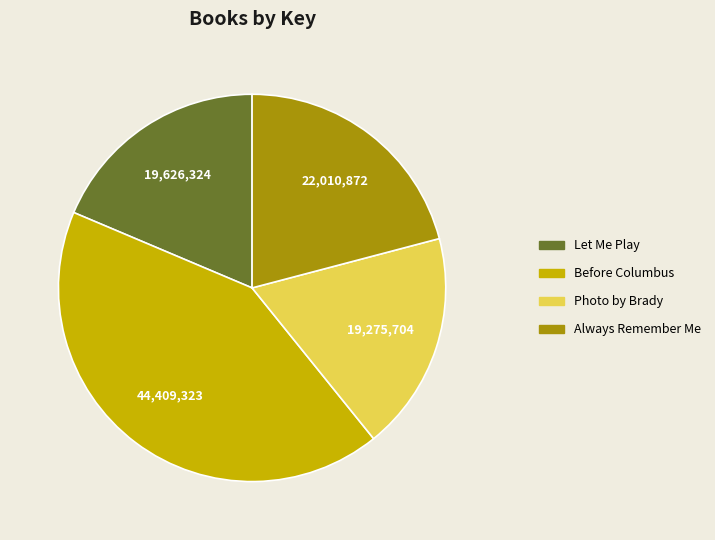

Does Always Remember Me account for over 50% of the chart?

No